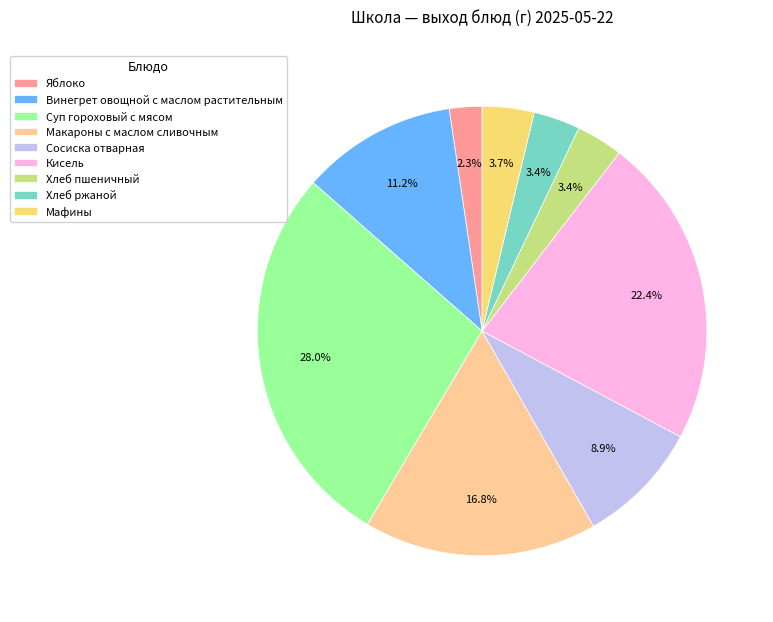

Which category has the smallest portion of the pie?

Яблоко